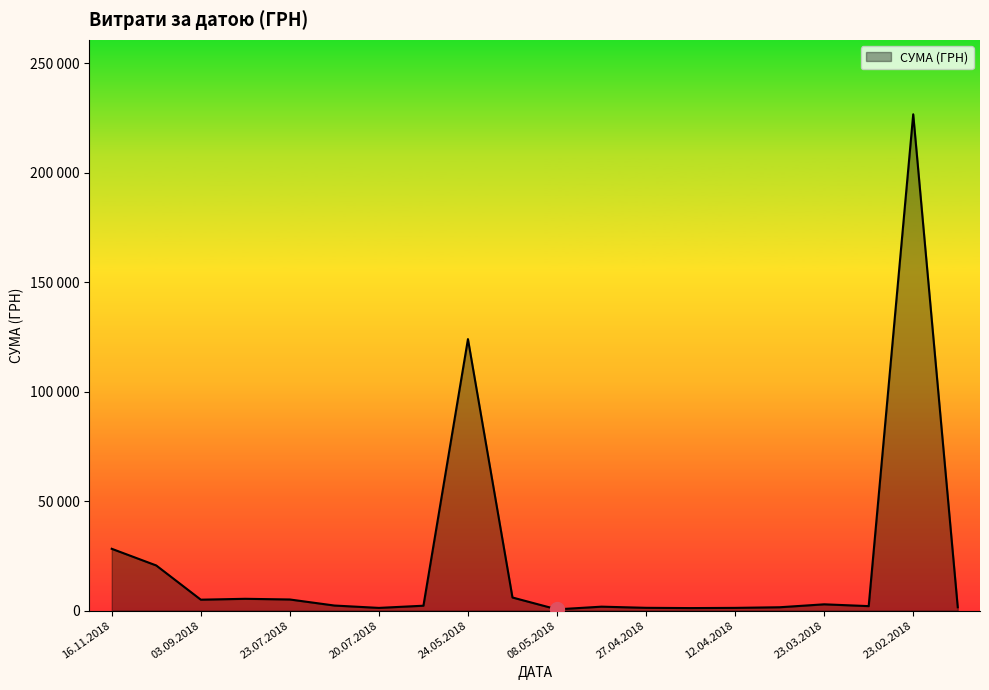

Is this an area chart (filled region under the line)?

Yes